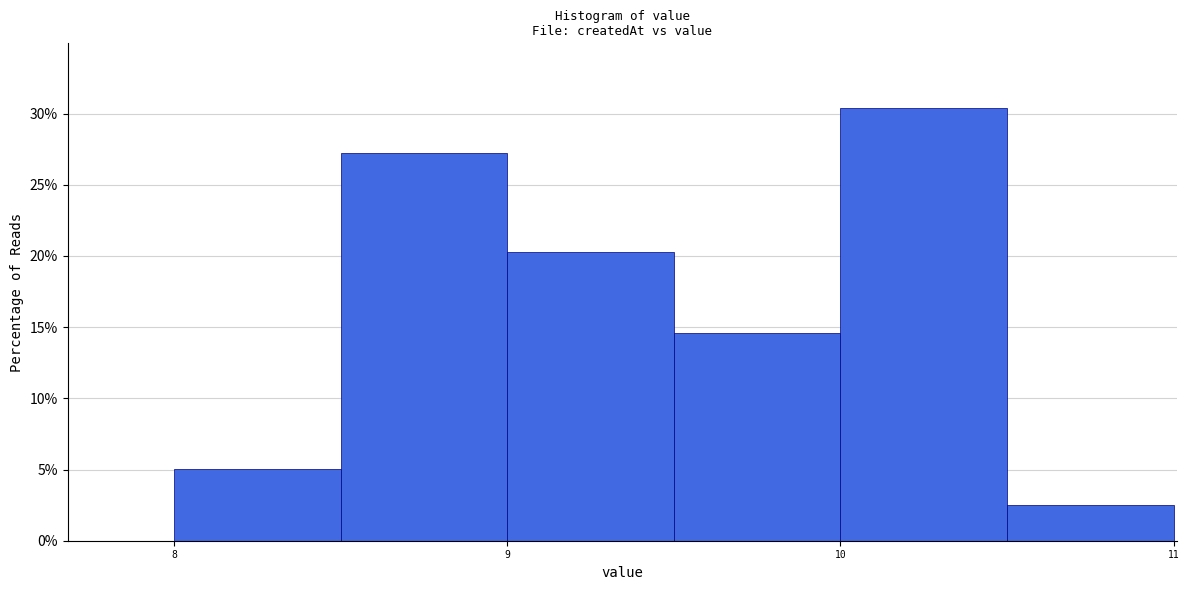

What is the height of the bar covering 9.0 to 9.5 on the x-axis? The values are not printed on the chart, so give them approximately, as read against the axis.

20.5